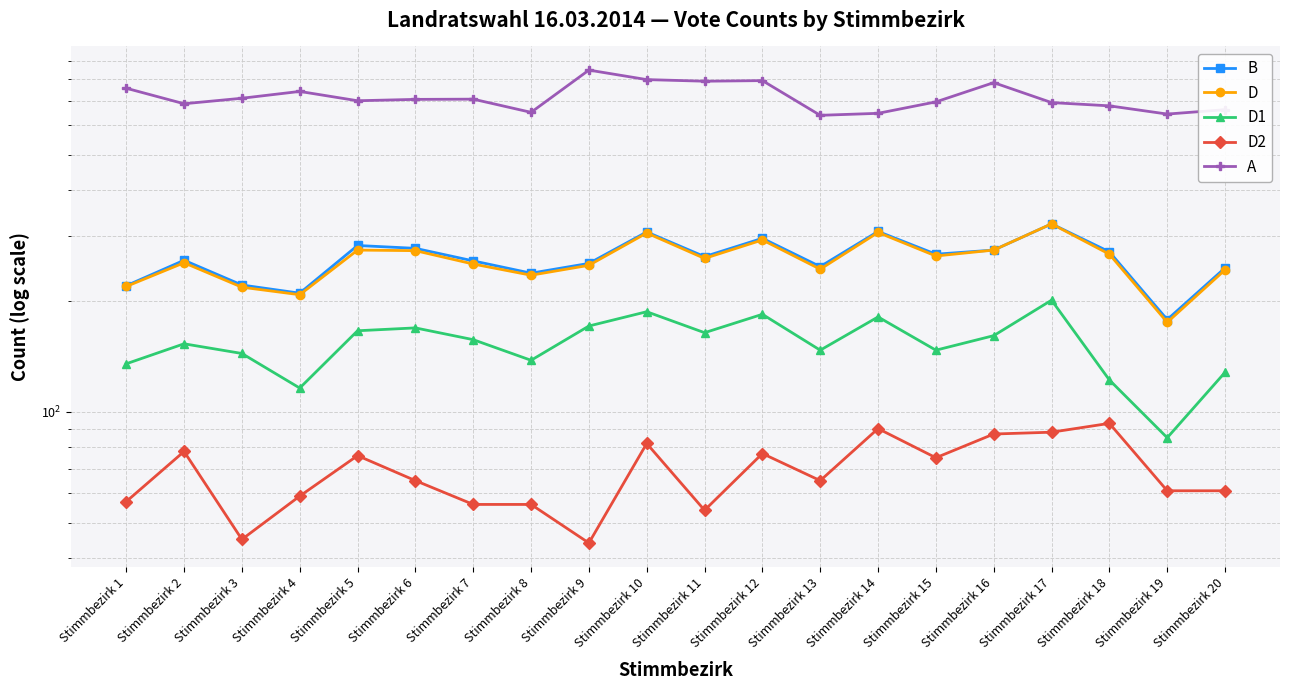

What is the value of the D1 point at the 6th from the left?

169